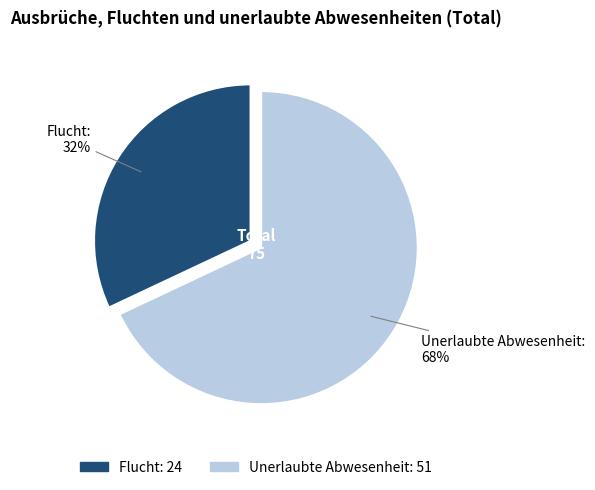

Is it true that Unerlaubte Abwesenheit is 81% of the pie?

False